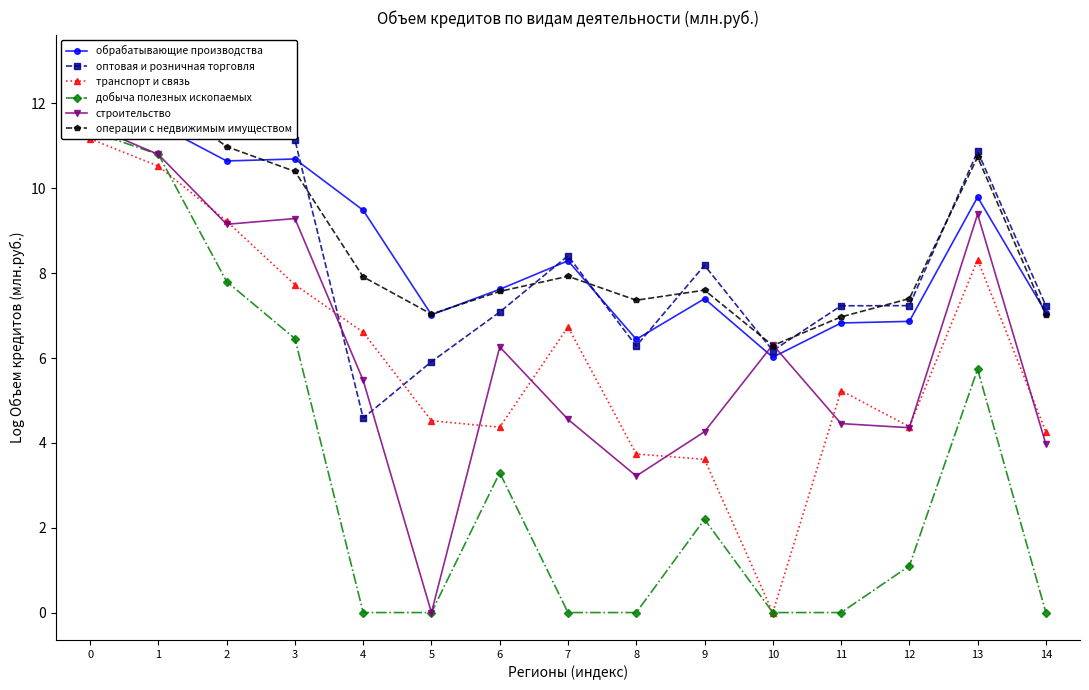

Which series has the widest spread of values?

строительство